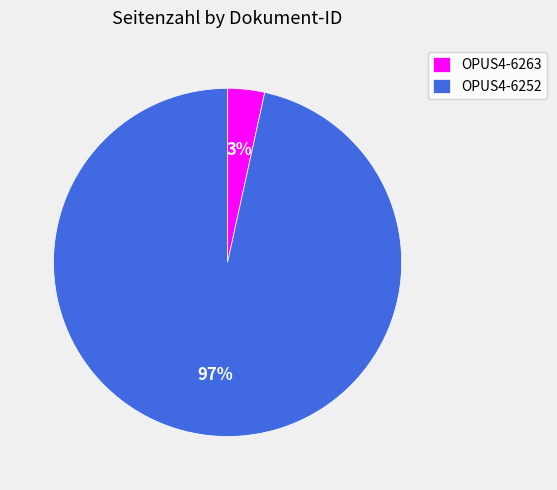

To the nearest percent, what percentage of the pie is OPUS4-6263?

3%